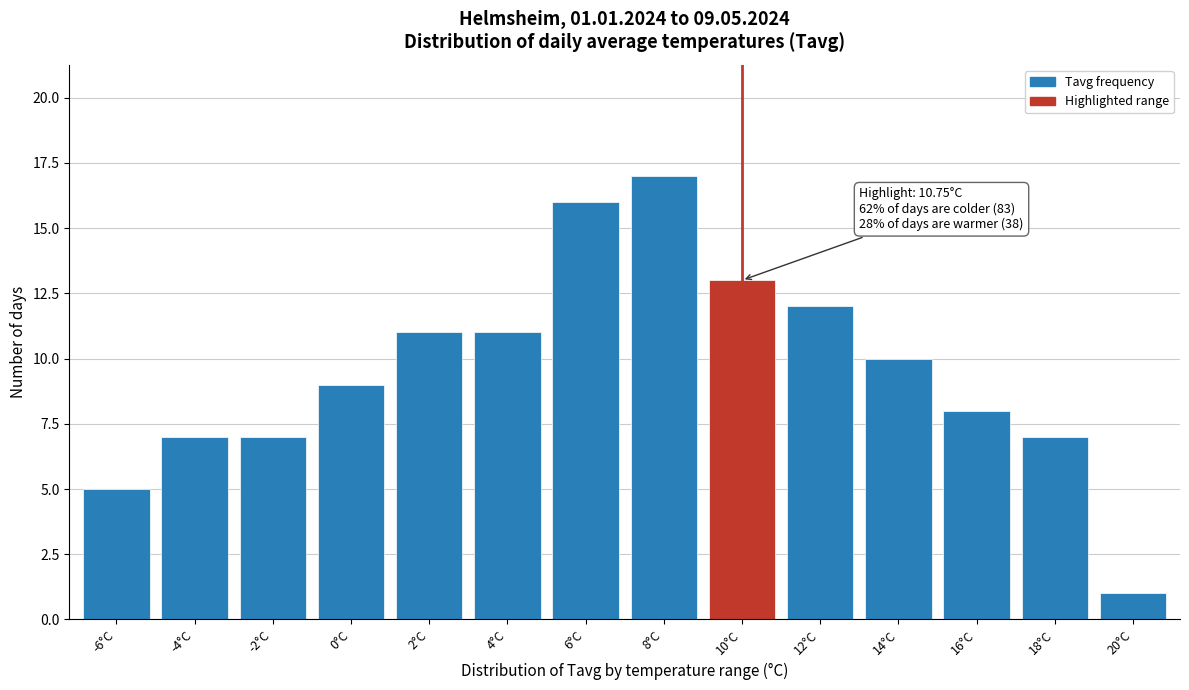

Reading right to left, extract all data points from this chart.

1	7	8	10	12	13	17	16	11	11	9	7	7	5